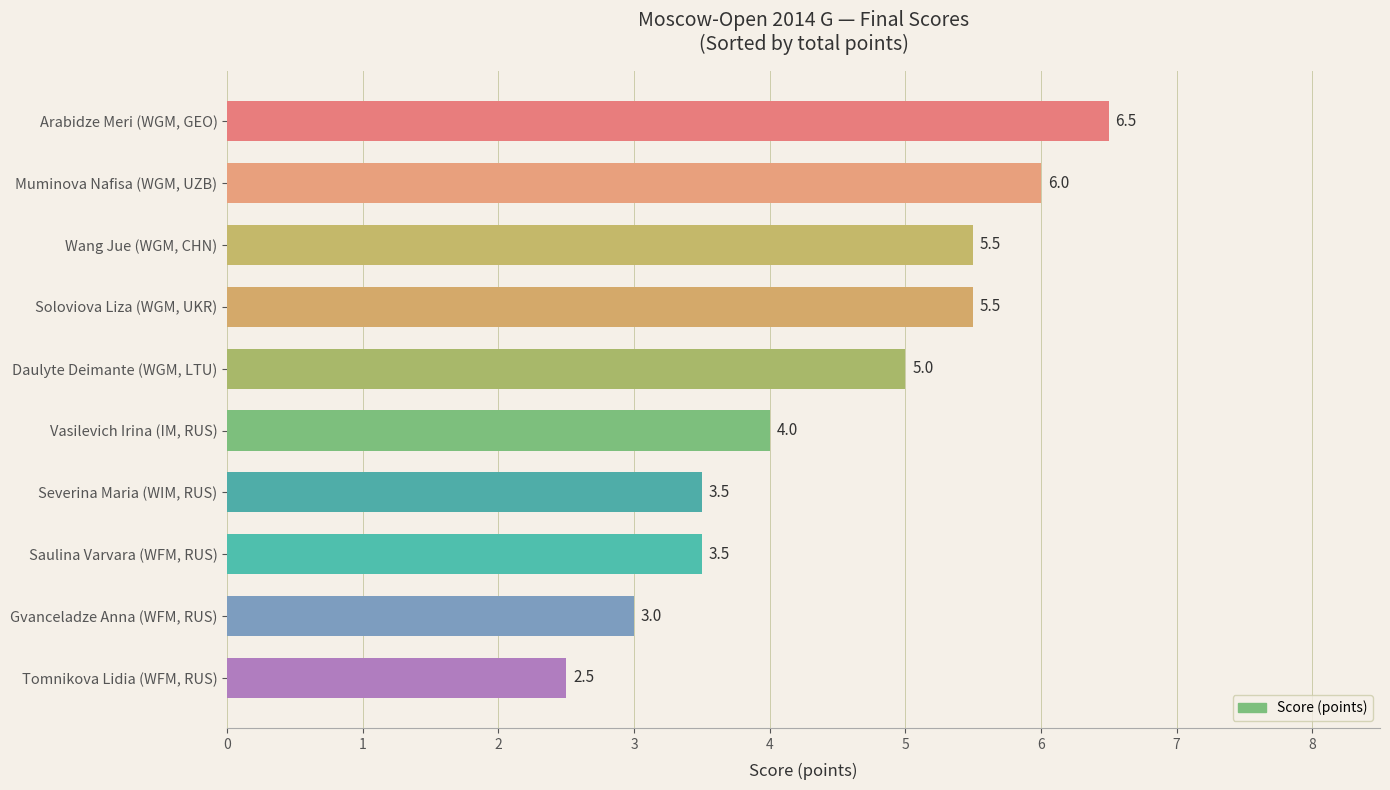

Reading top to bottom, transcribe all the data shown in this chart.

6.5	6.0	5.5	5.5	5.0	4.0	3.5	3.5	3.0	2.5